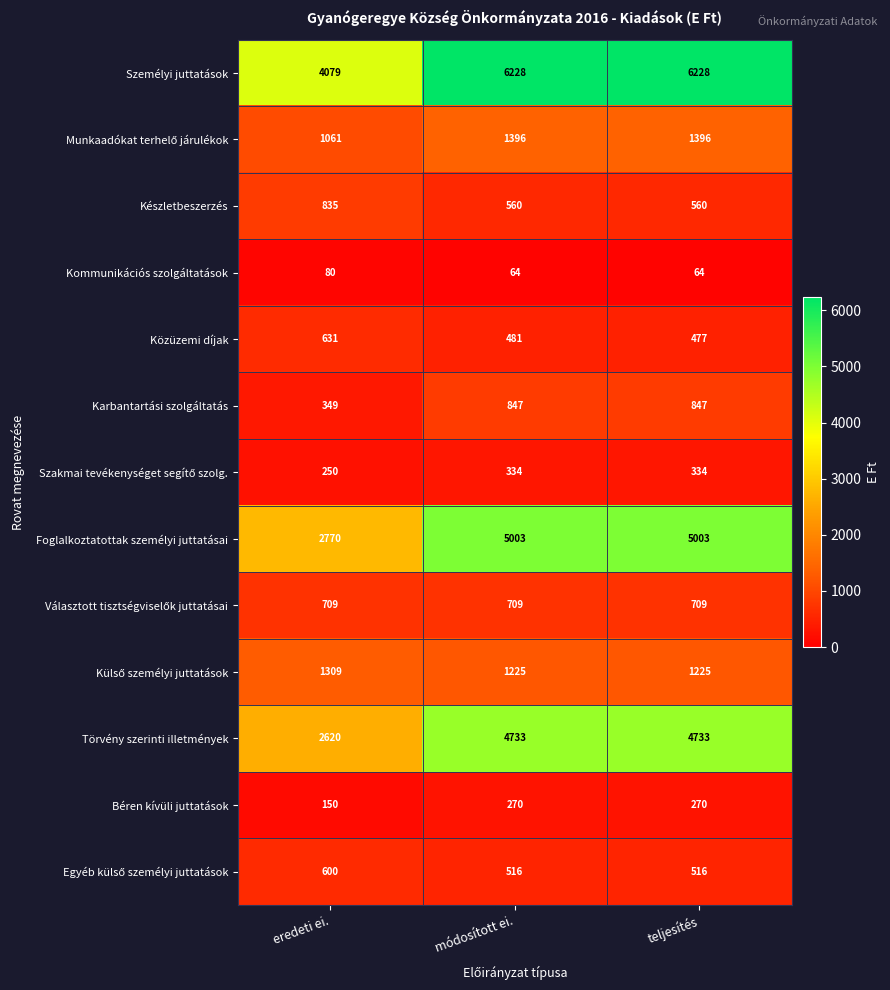

What is the sum of all Kommunikációs szolgáltatások values?

208